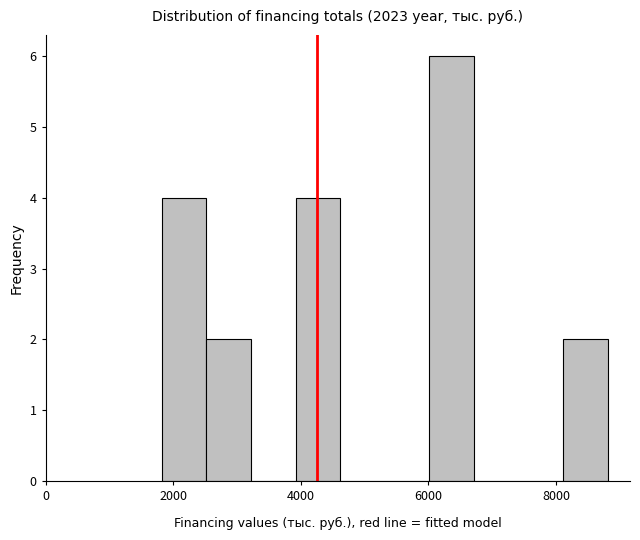

Read against the x-axis, roughly where is the centre of the tallest bar?

6400